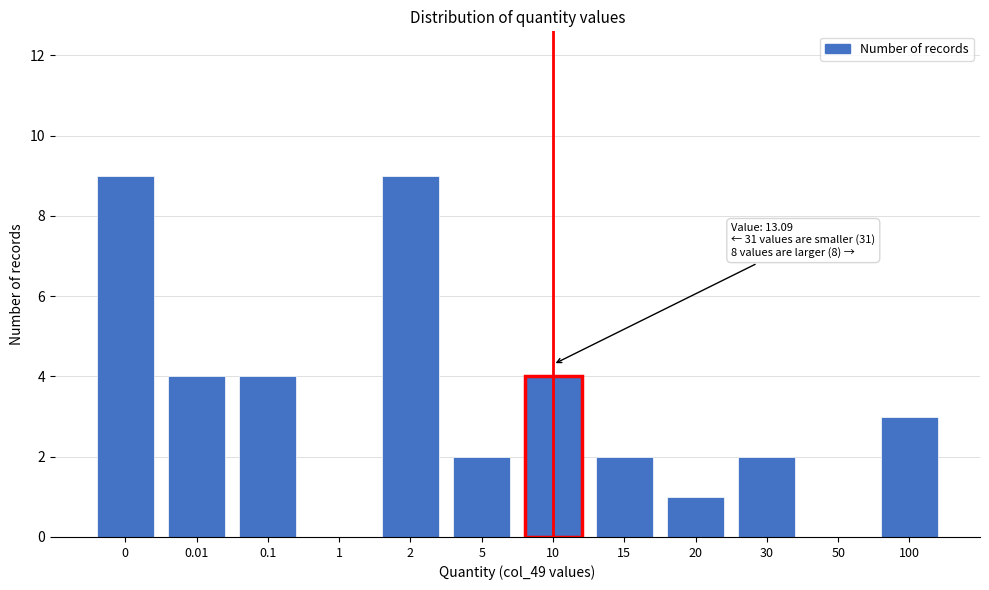

Reading left to right, extract all data points from this chart.

0=9	0.01=4	0.1=4	1=0	2=9	5=2	10=4	15=2	20=1	30=2	50=0	100=3